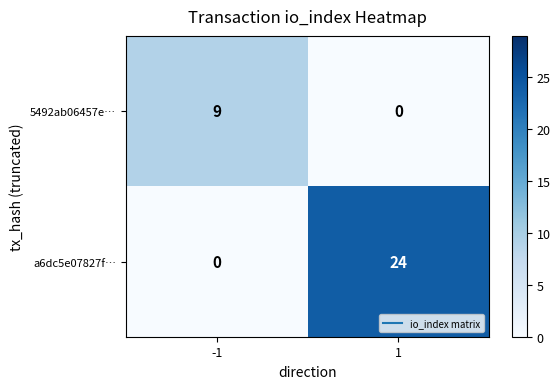

Which series has the largest total across all categories?

a6dc5e07827f…